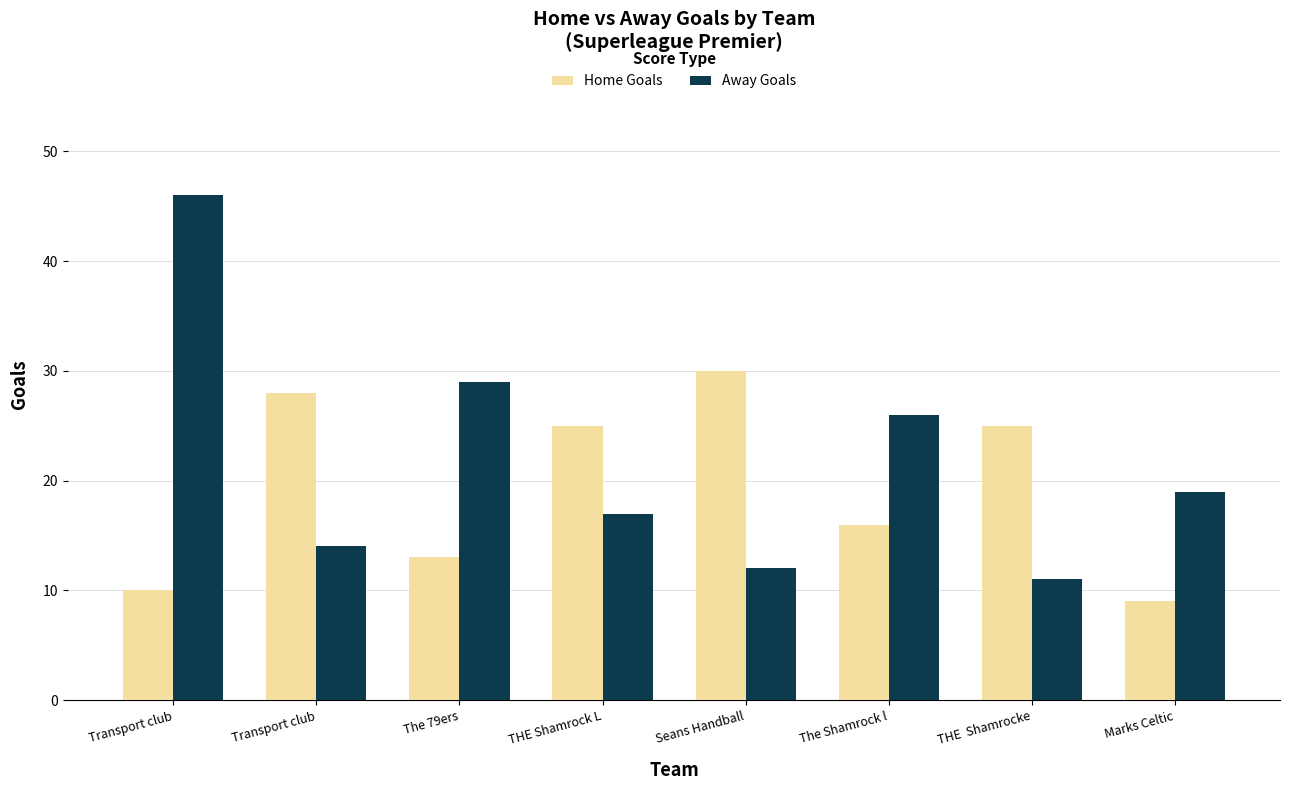

The Home Goals series shows 30 at Seans Handball. True or false?

True